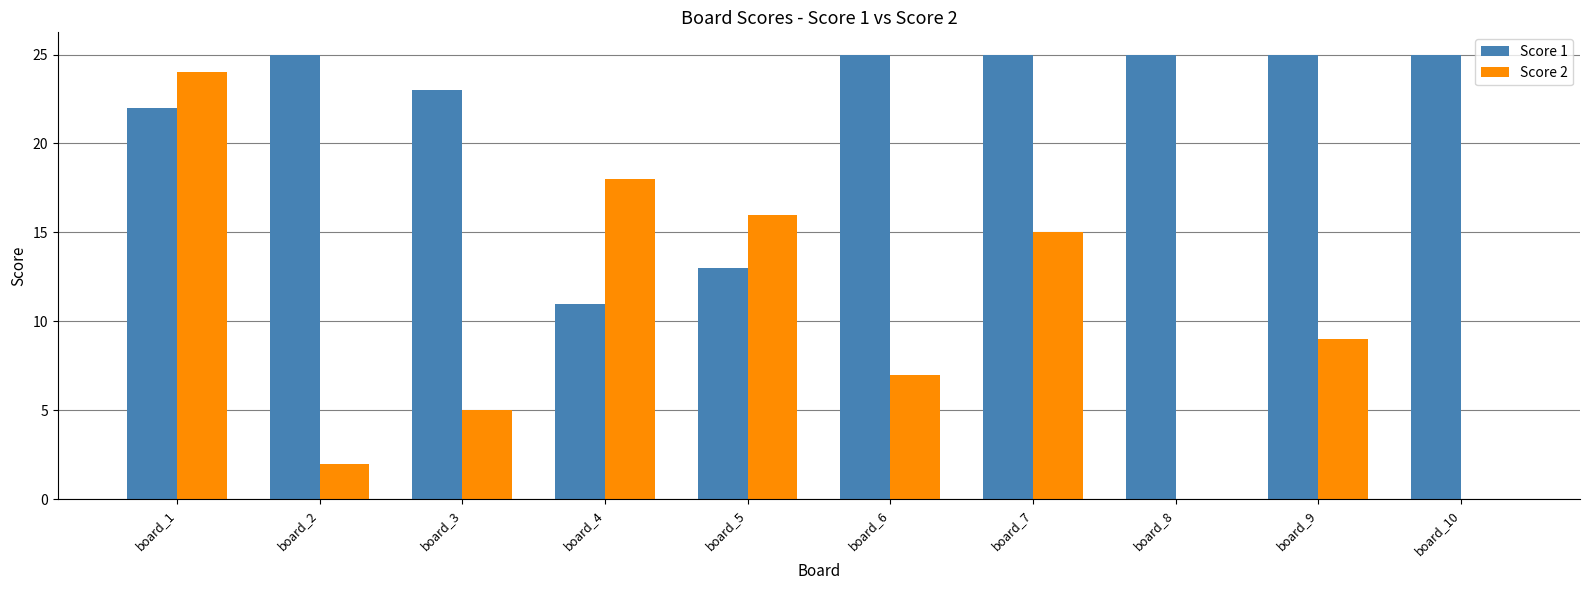

Which series has the largest total across all categories?

Score 1